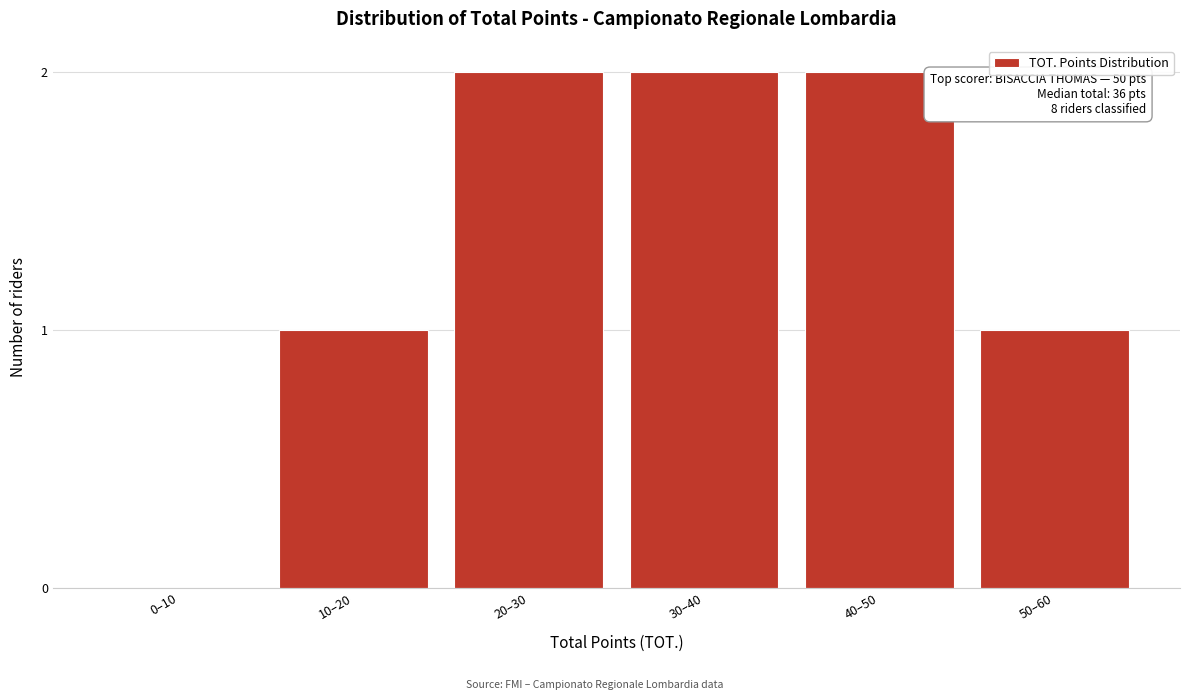

Reading left to right, list all the values displayed in this chart.

0–10=0	10–20=1	20–30=2	30–40=2	40–50=2	50–60=1